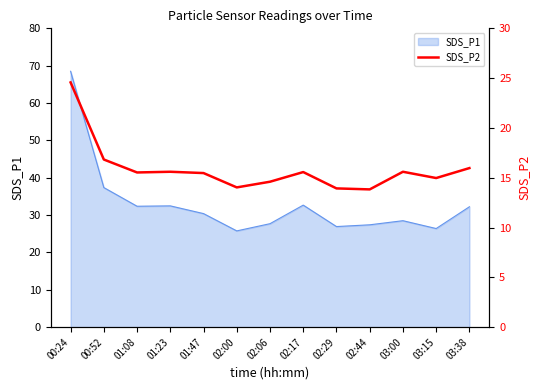

The chart shows a value of 26.2 at 03:38. True or false?

False